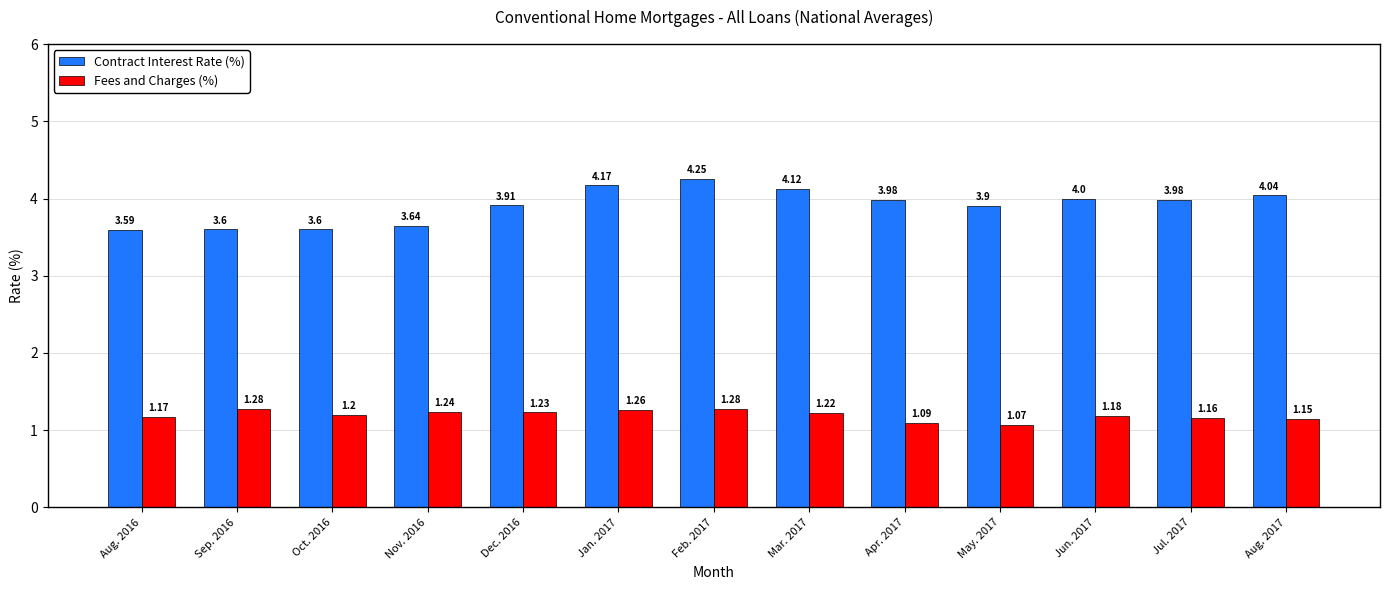

At which category is the sum across all series the highest?

Feb. 2017